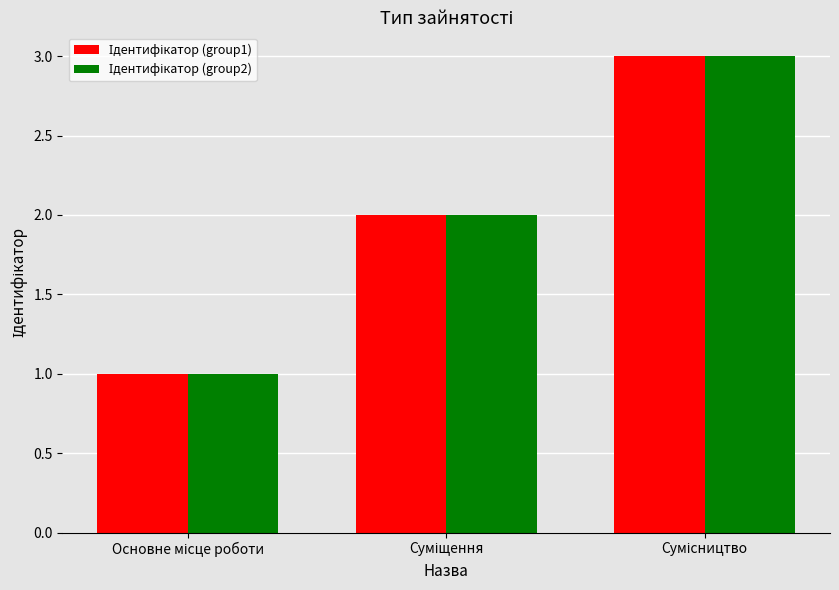

What is the maximum value shown in the chart?

3